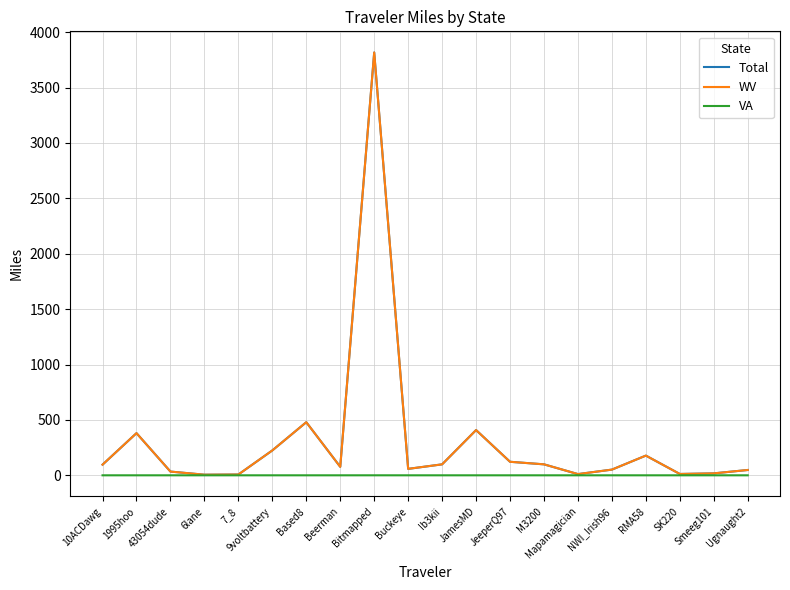

What value does the Total series have at Bitmapped?

3816.9